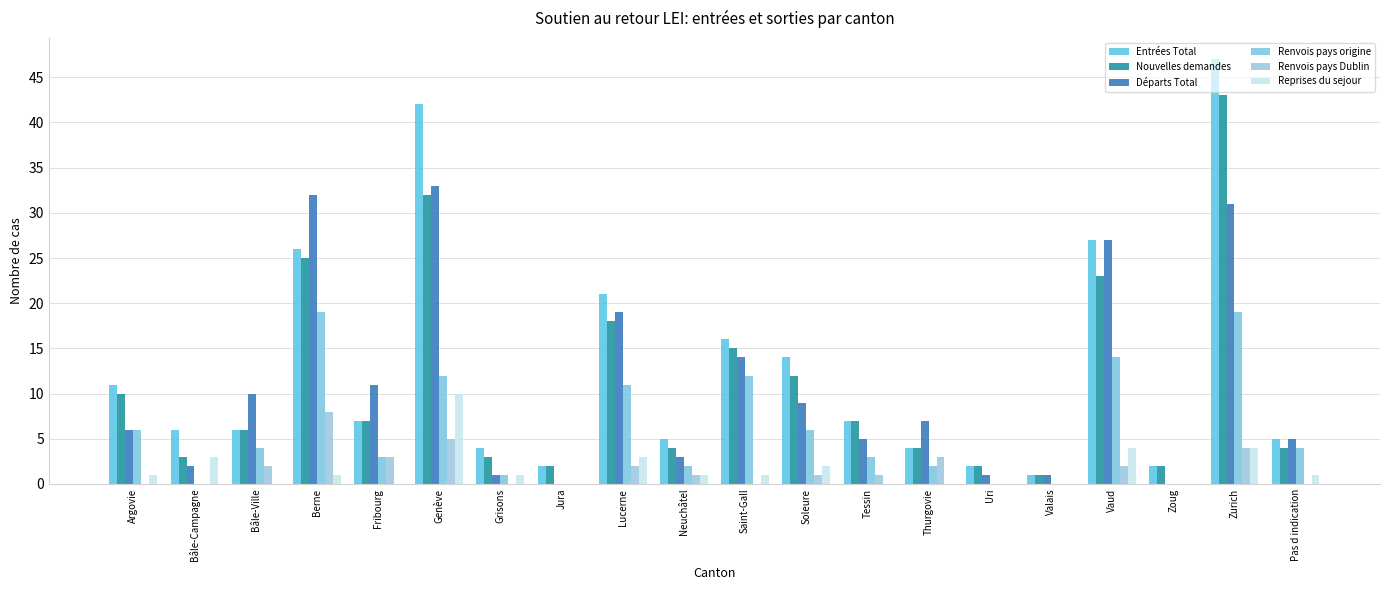

What are all the series names shown in the legend?

Entrées Total, Nouvelles demandes, Départs Total, Renvois pays origine, Renvois pays Dublin, Reprises du sejour